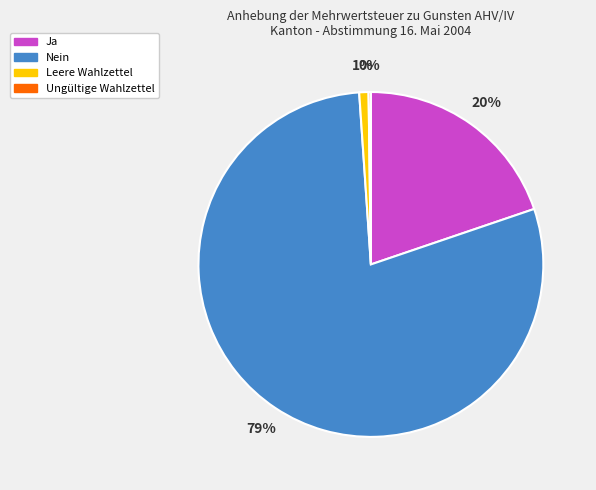

Does any single category account for the majority?

Yes